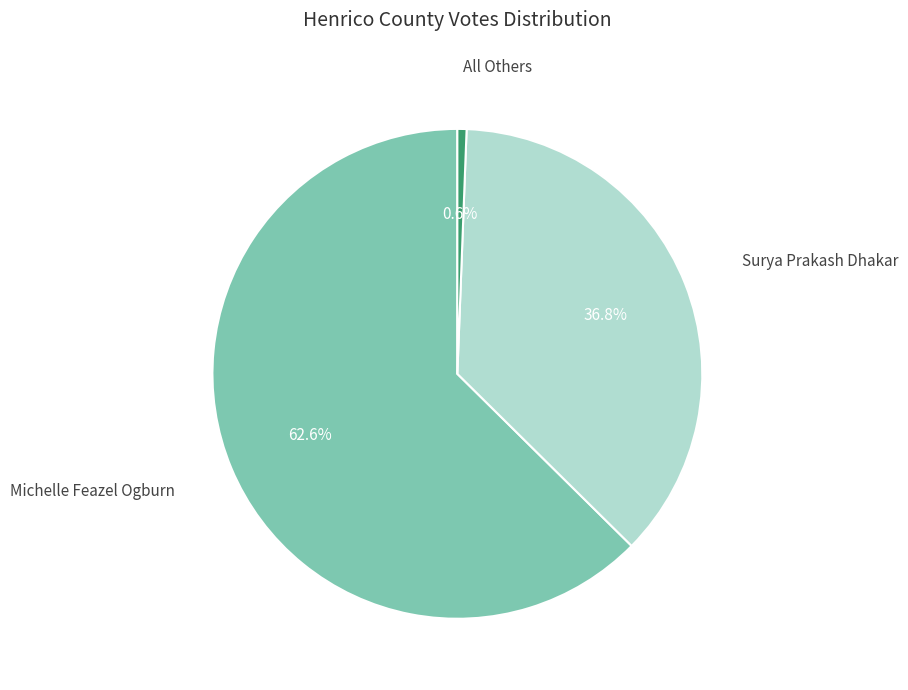

Is there a majority slice in this chart?

Yes